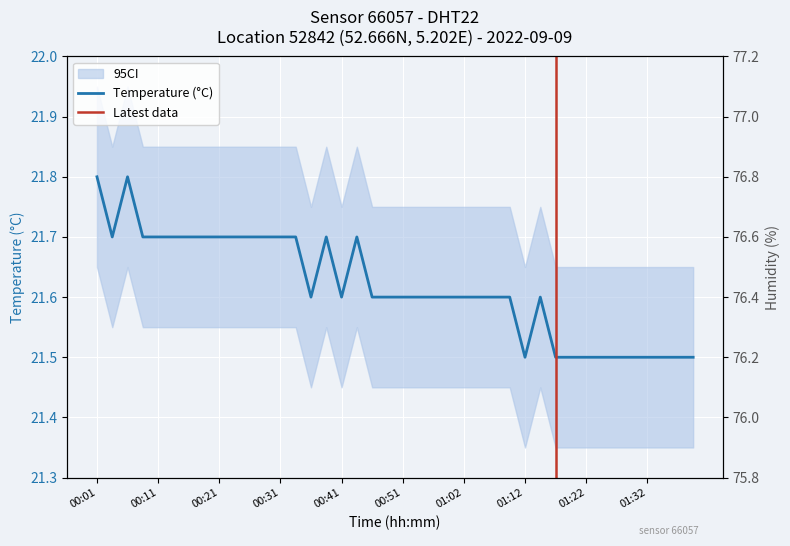

At 00:06, list the series in order from smallest to largest.

temperature, humidity